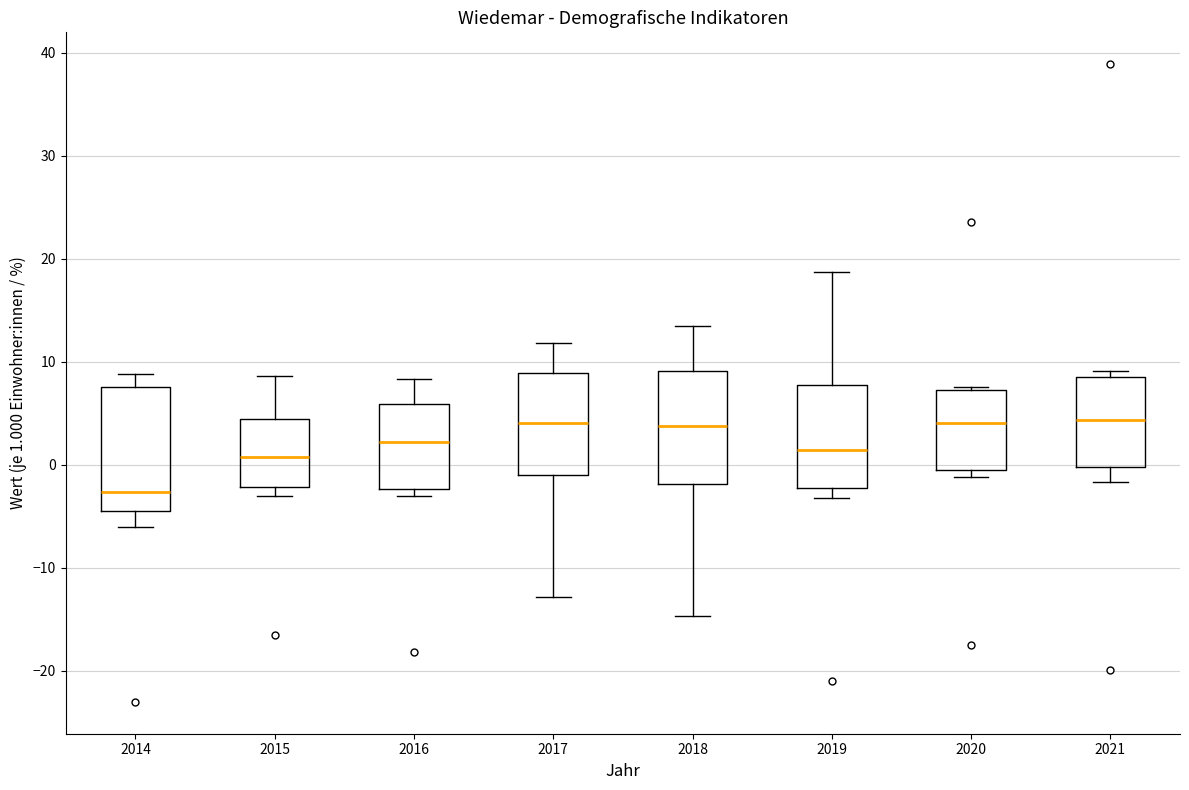

Comparing the boxes themselves (not the whiskers), which one is the tallest?

2014